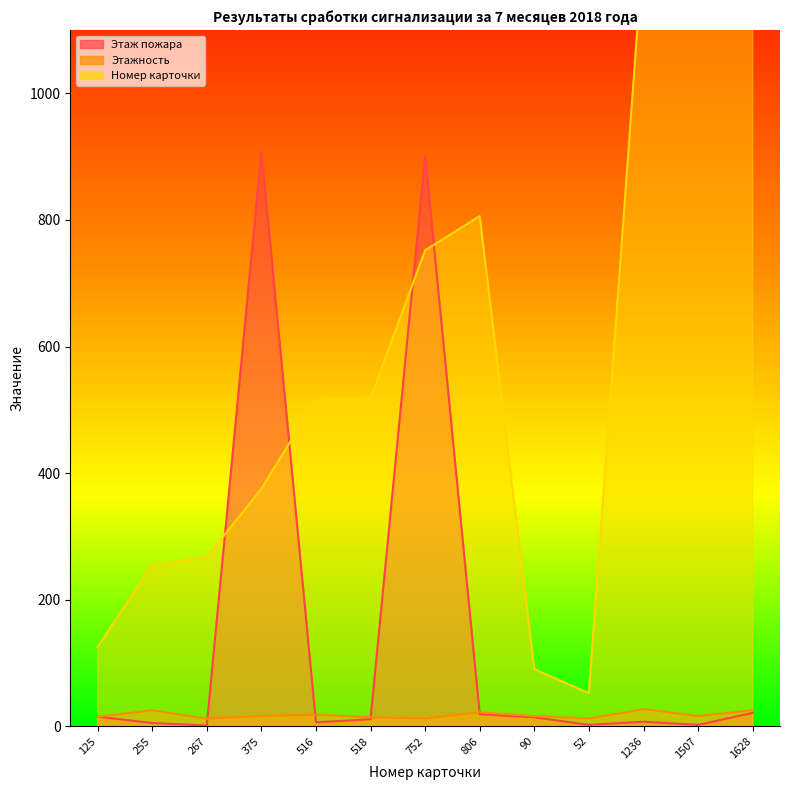

At which category does Этаж пожара reach its first local peak?

375